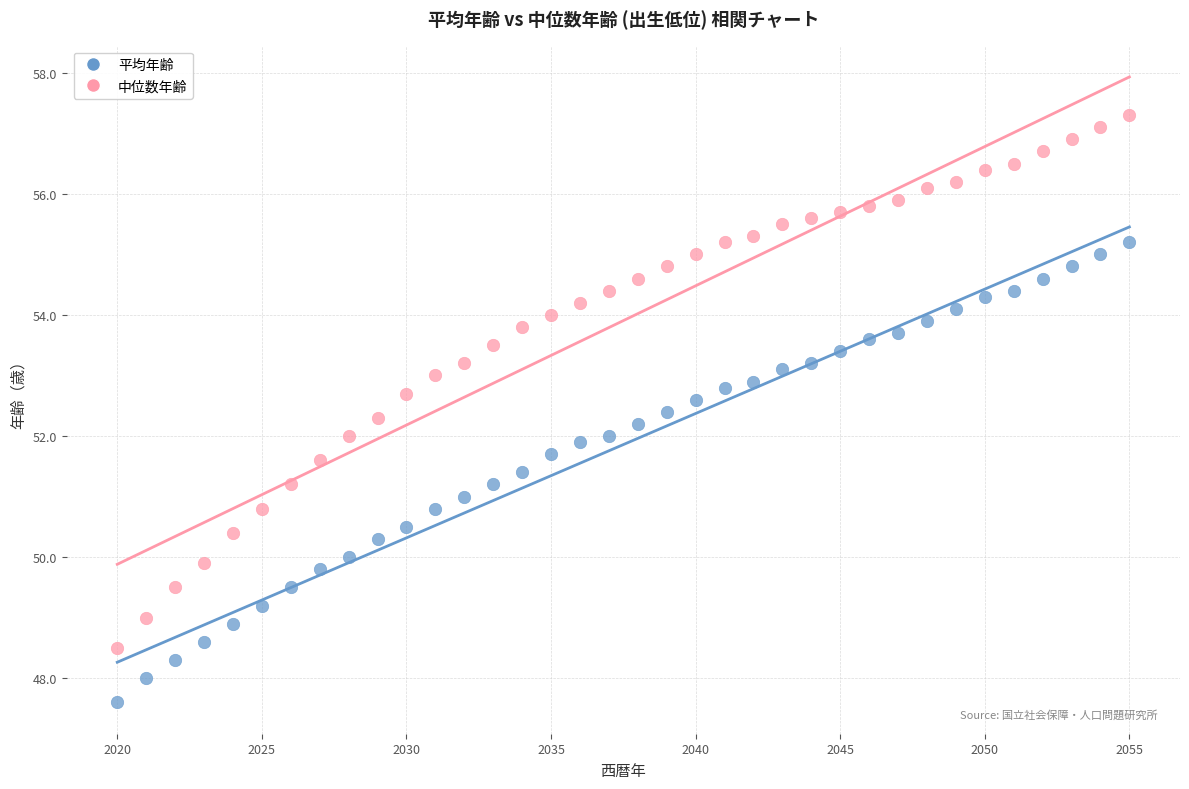

Which series reaches the maximum Y coordinate?

中位数年齢